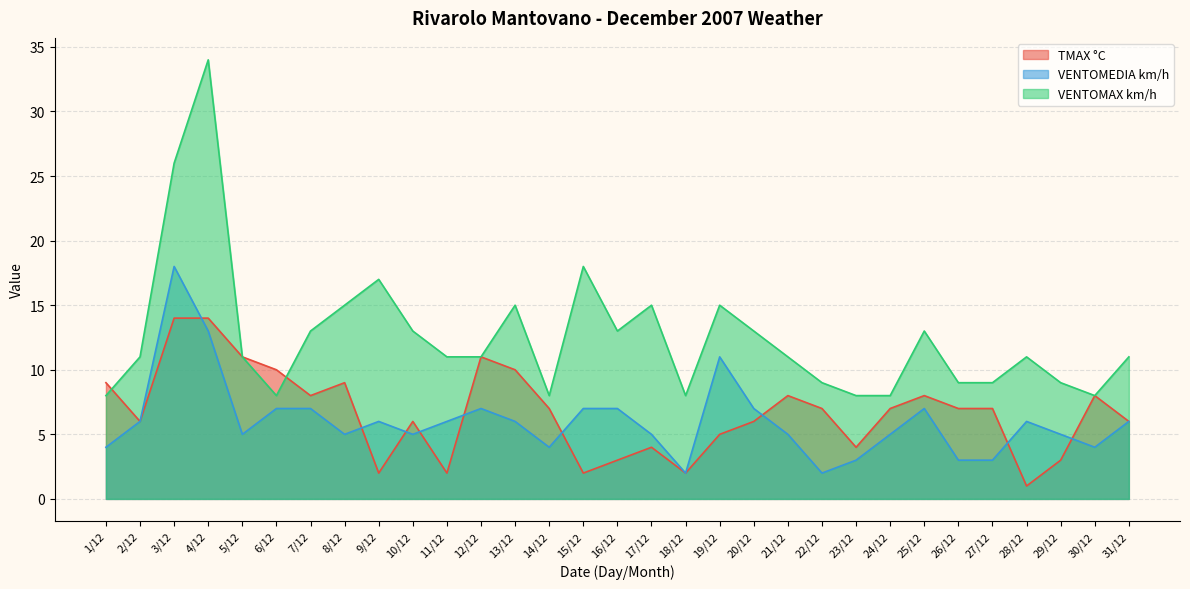

At which category is the sum across all series the highest?

4/12